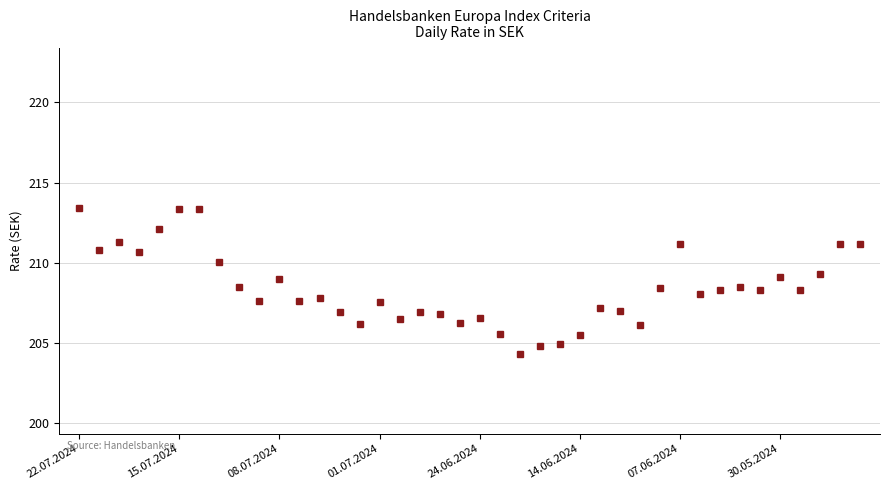

What is the difference between the second highest and second lowest values?

8.5